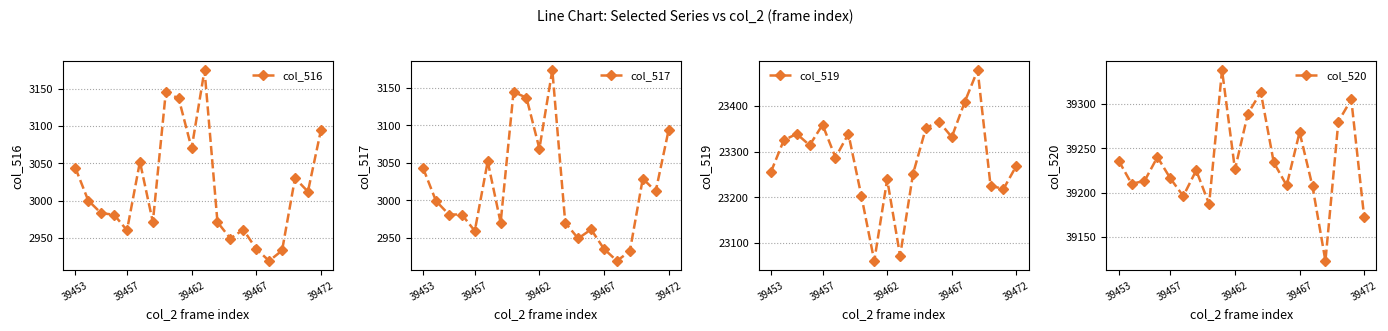

True or false: col_520 has a value of 56538 at 39472.

False